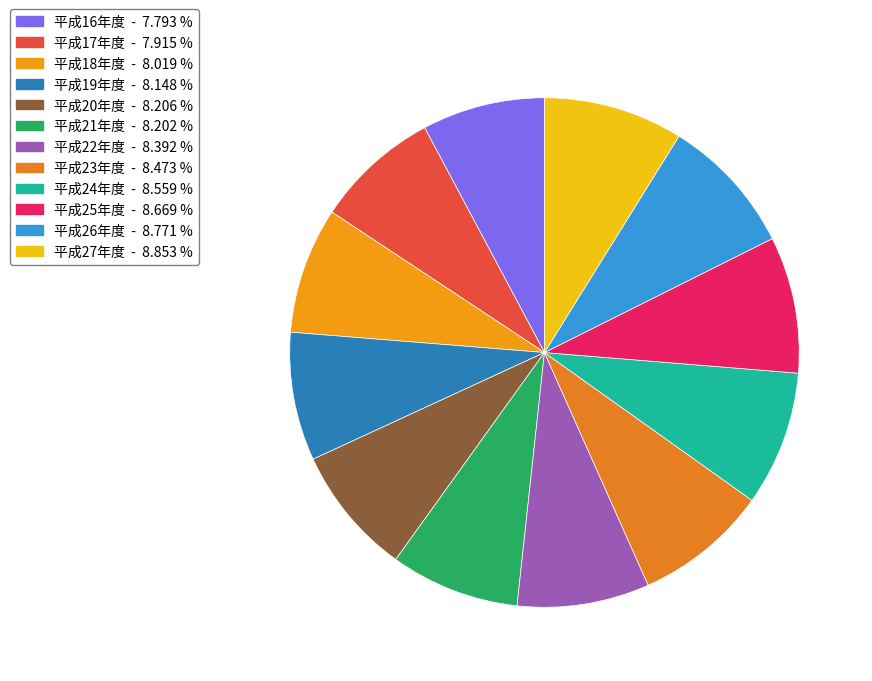

How many slices are in this pie chart?

12